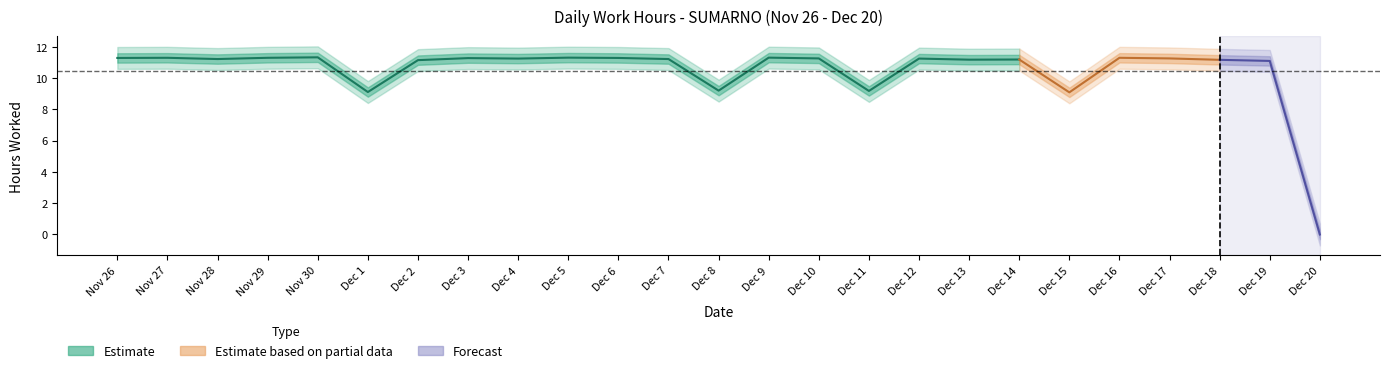

At which label does the data first exceed 11?

26